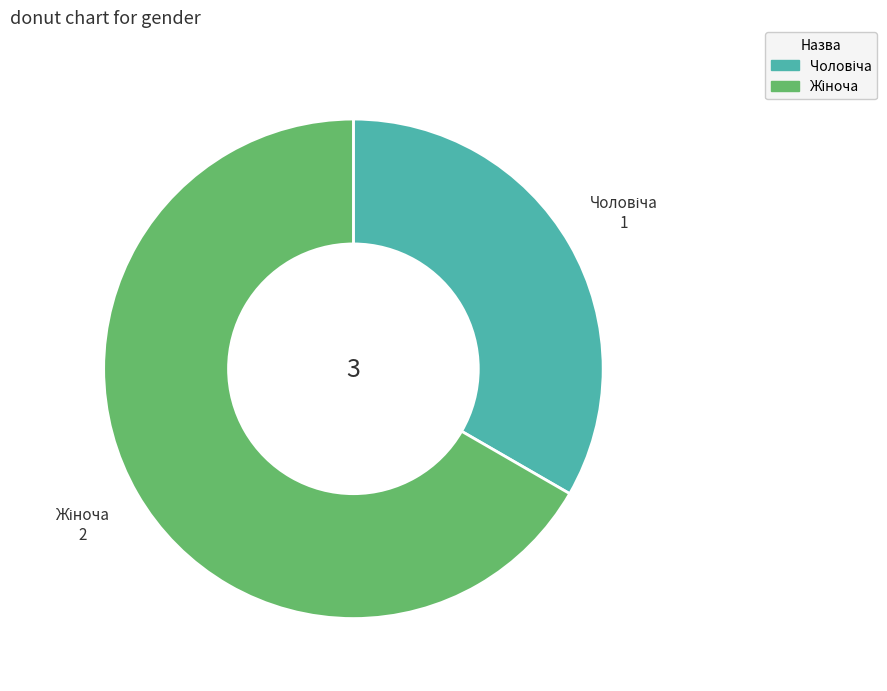

How many segments does this pie chart have?

2